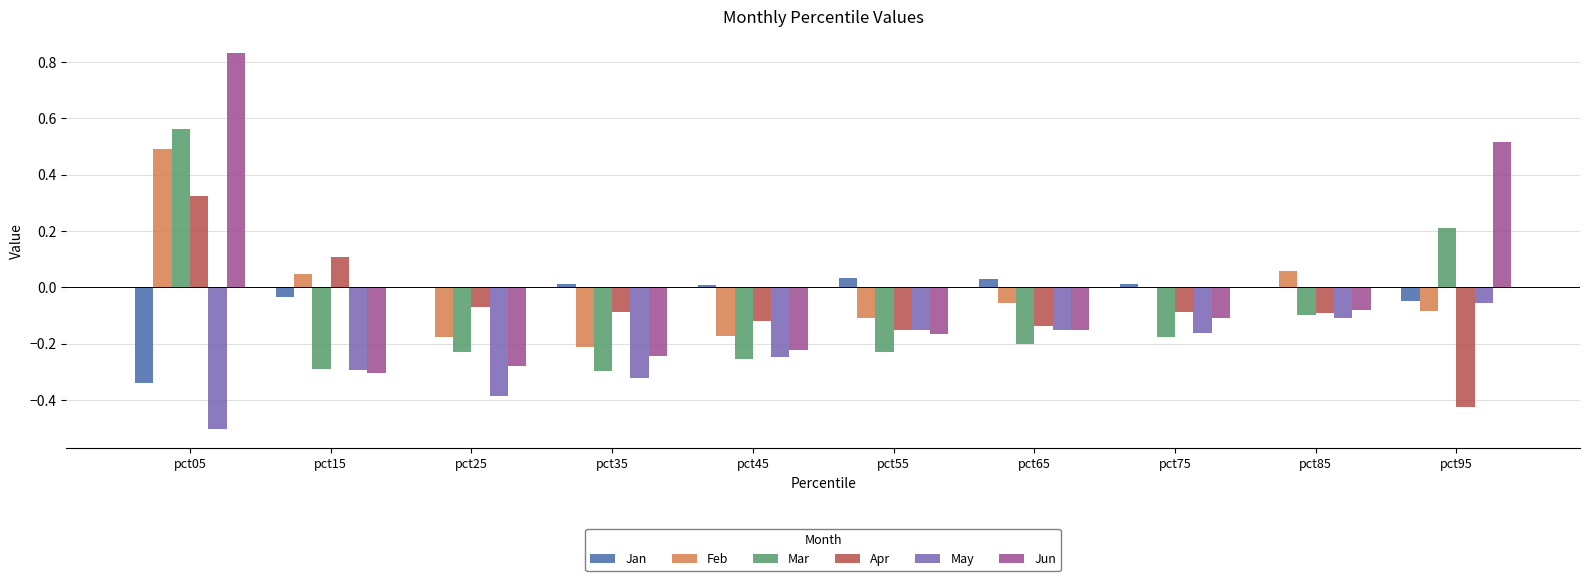

How many data points does each series have?

10